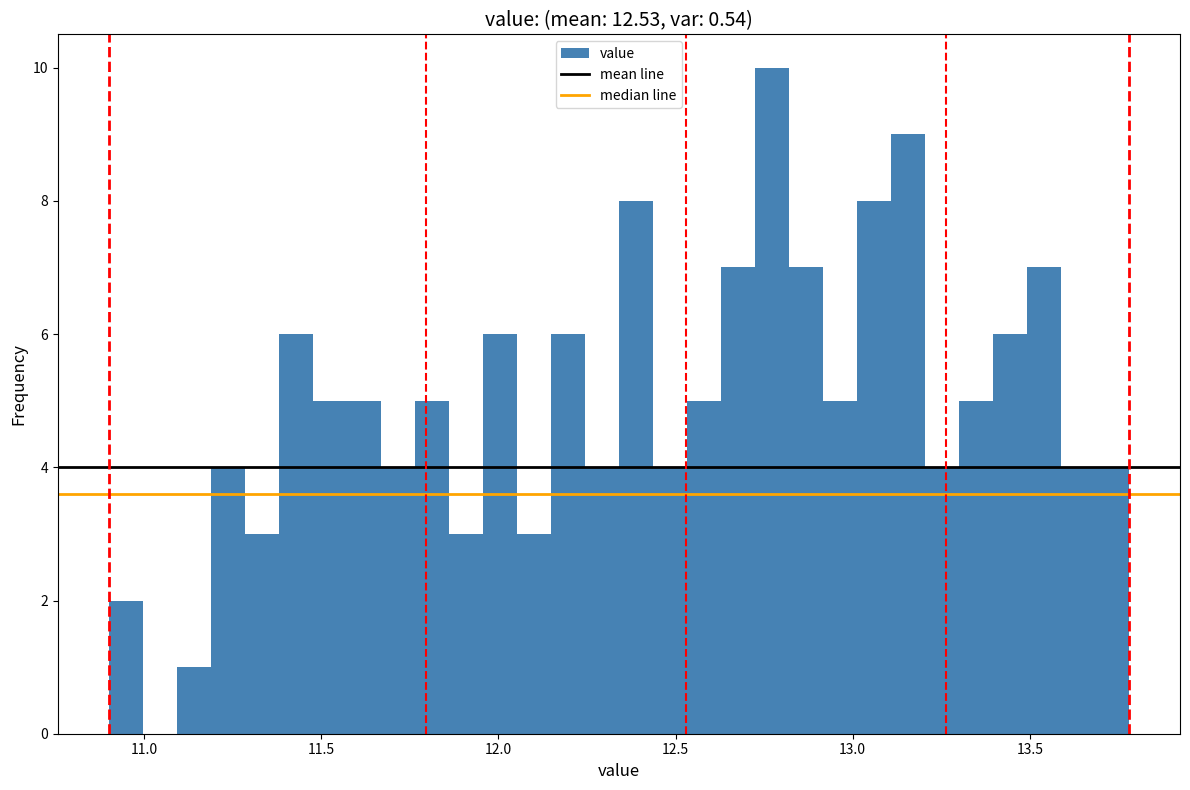

Around what value on the x-axis is the tallest bar? Give the approximate position of its centre, as read against the axis.

12.75